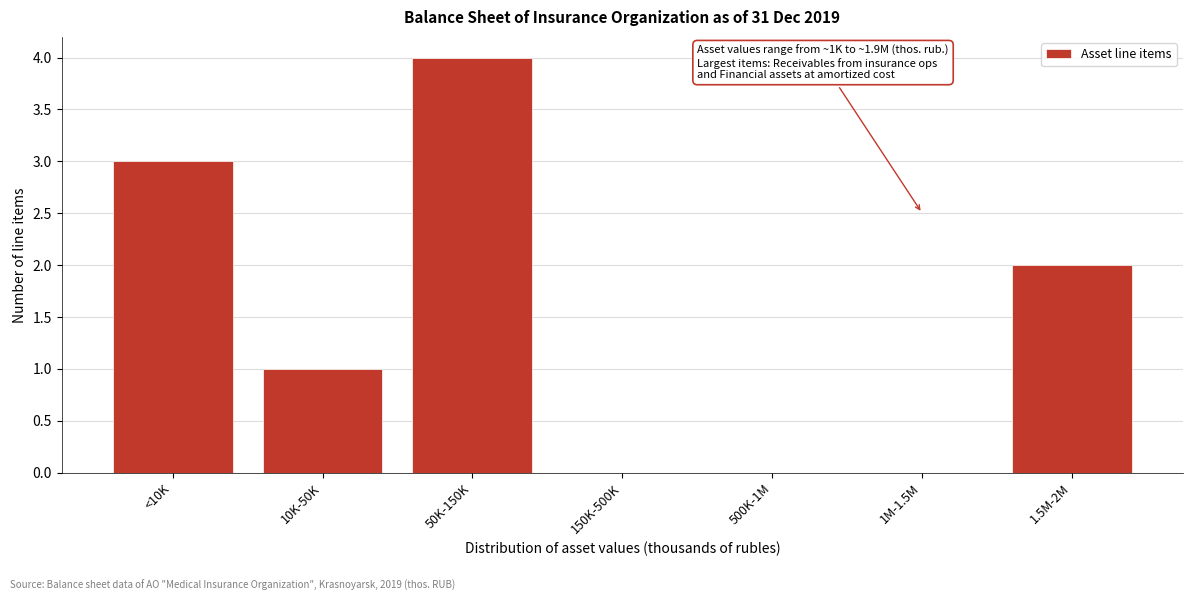

Reading left to right, what are all the values shown in this chart?

<10K=3	10K-50K=1	50K-150K=4	150K-500K=0	500K-1M=0	1M-1.5M=0	1.5M-2M=2